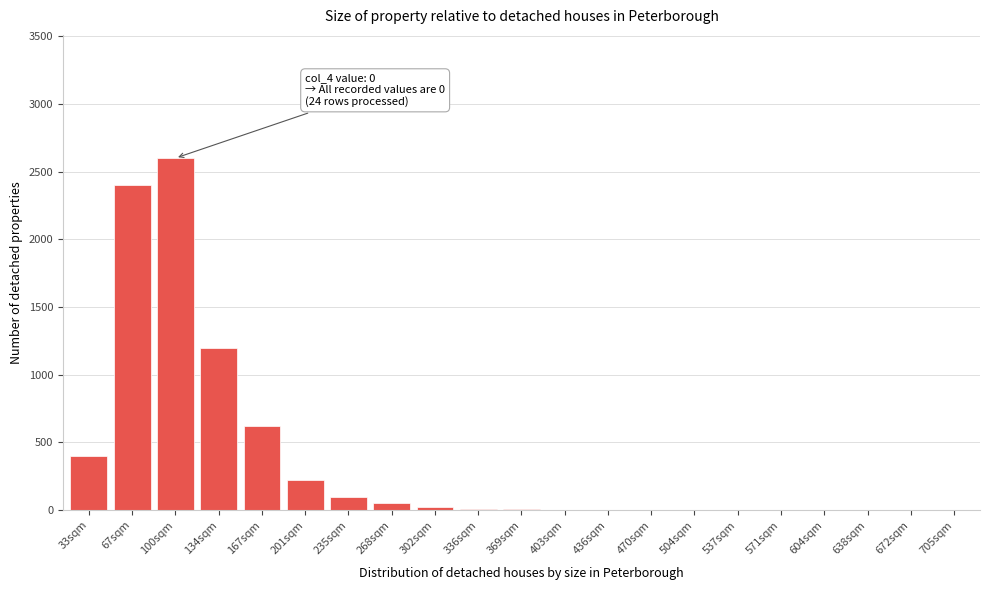

The chart shows a value of 100 at 235sqm. True or false?

True